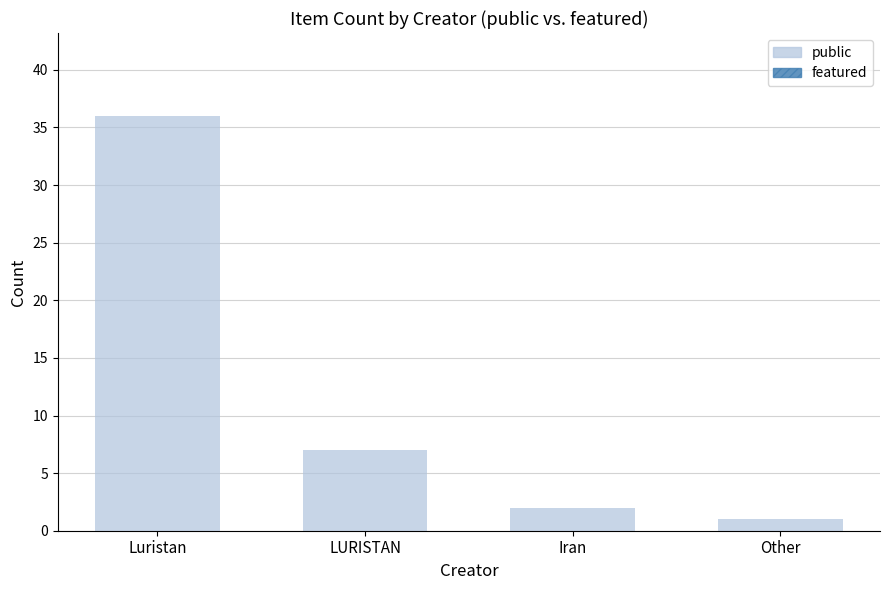

Rank the categories by value from highest to lowest.

Luristan, LURISTAN, Iran, Other